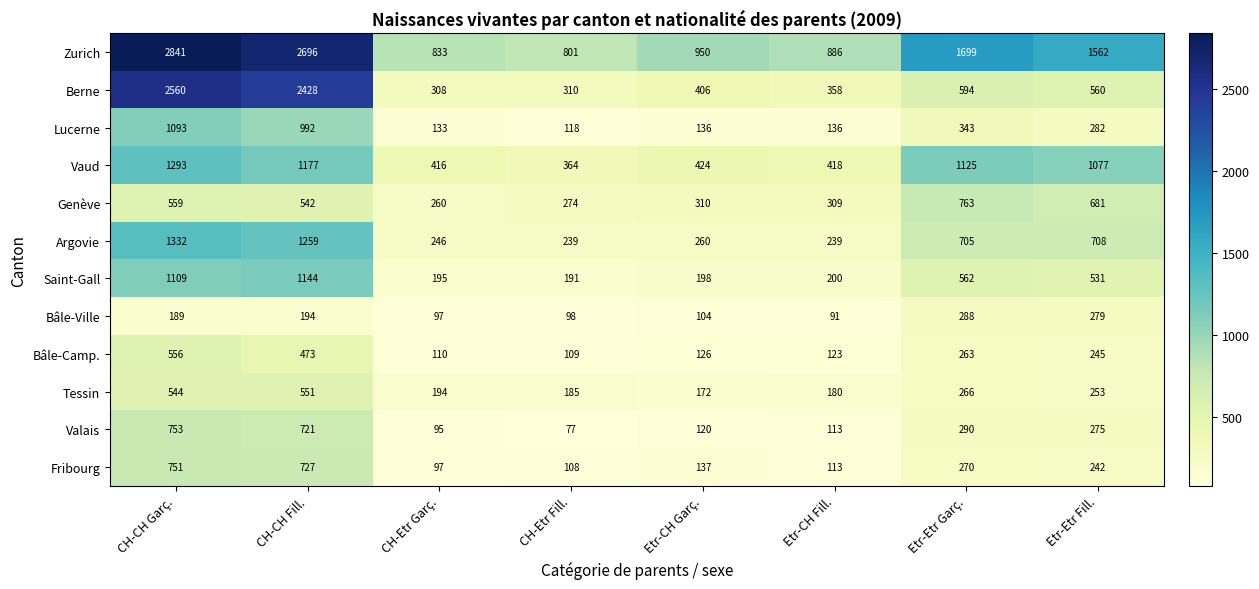

What is the smallest value displayed?

77